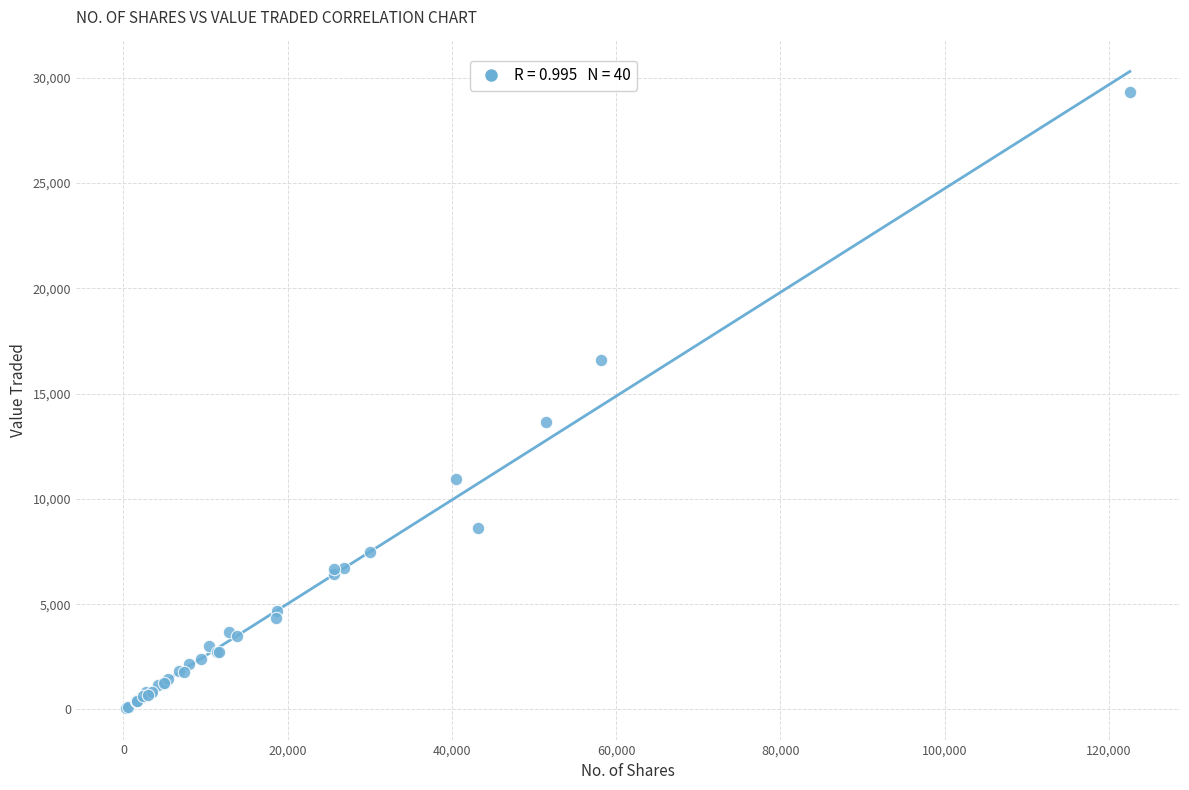

What Y value in the scatter plot is closest to 14706?

13655